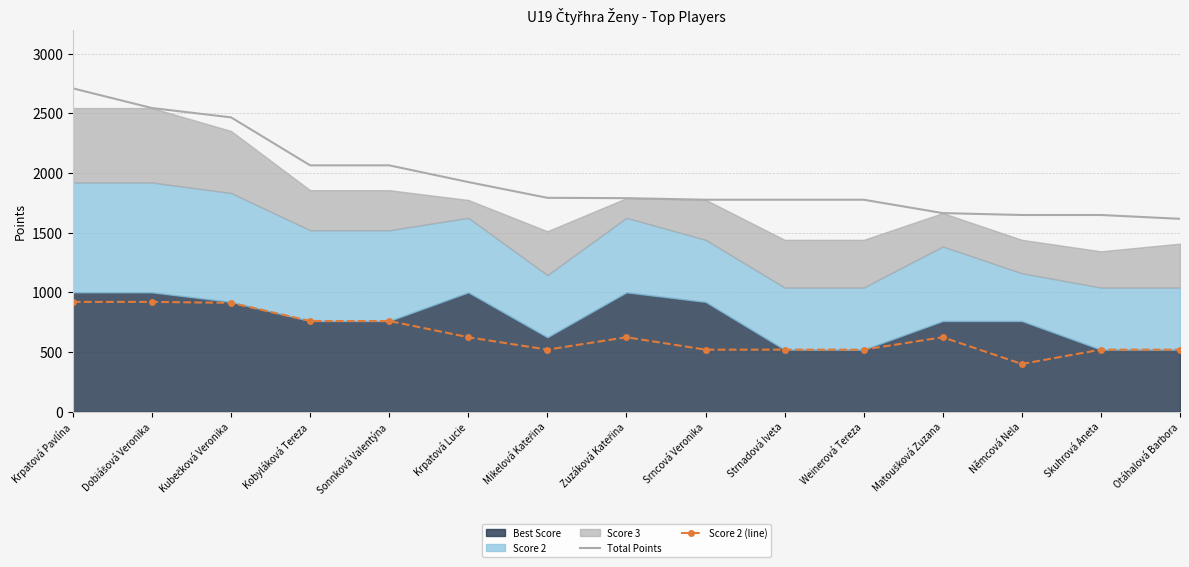

What is the label of the 7th point from the left?

Mikelová Kateřina